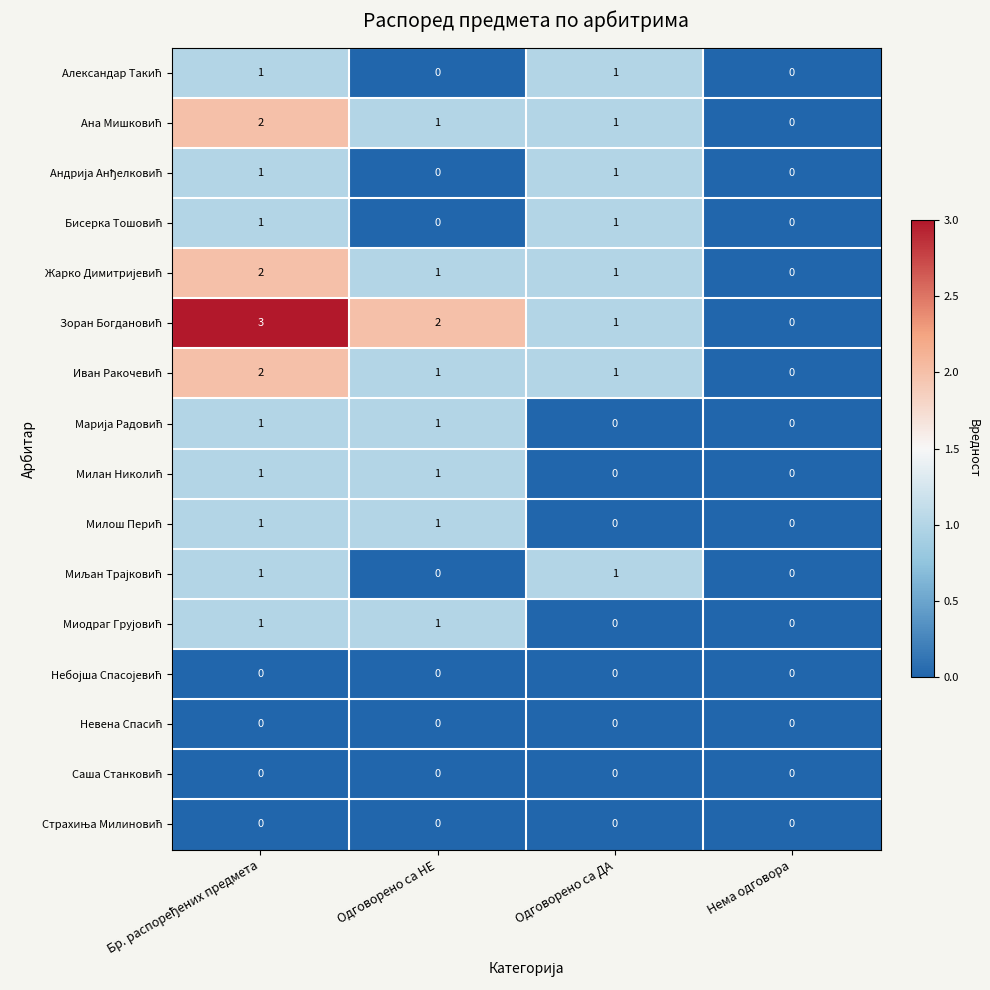

At which category is the sum across all series the highest?

Бр. распоређених предмета